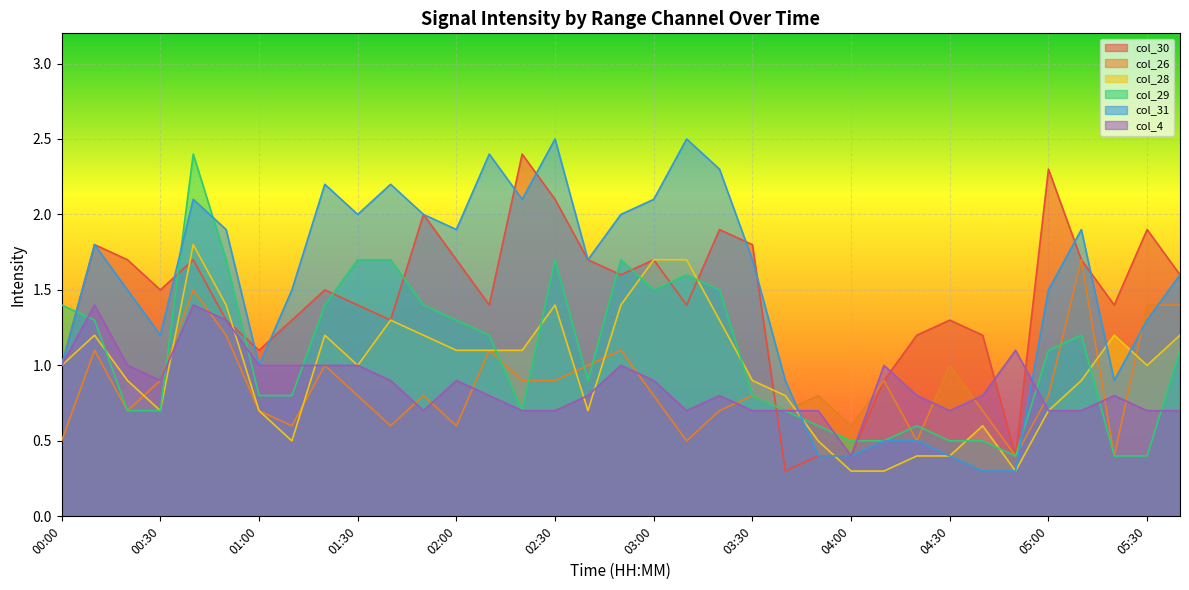

How many intersections are there between col_28 and col_29?

10